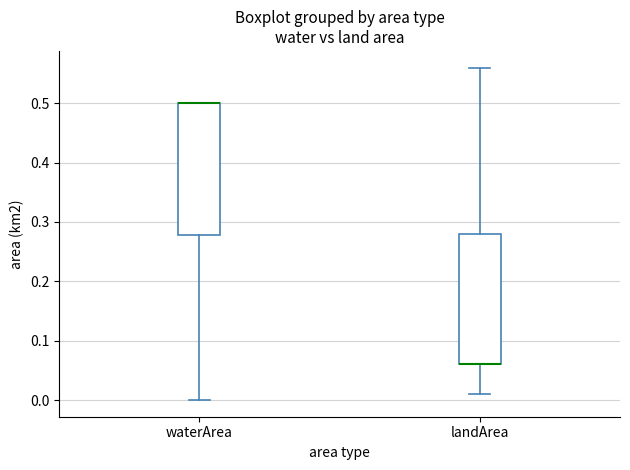

Reading left to right, transcribe this box plot: for each box, give where its median line is, the range the box spans, and where its two whiskers end, as read against the y-axis. The values are not printed on the chart, so give them approximately, as read against the axis.

waterArea: median 0.50 (drawn on the box's upper edge), box 0.28 to 0.50, whiskers 0.00 to 0.50
landArea: median 0.06 (drawn on the box's lower edge), box 0.06 to 0.28, whiskers 0.01 to 0.56